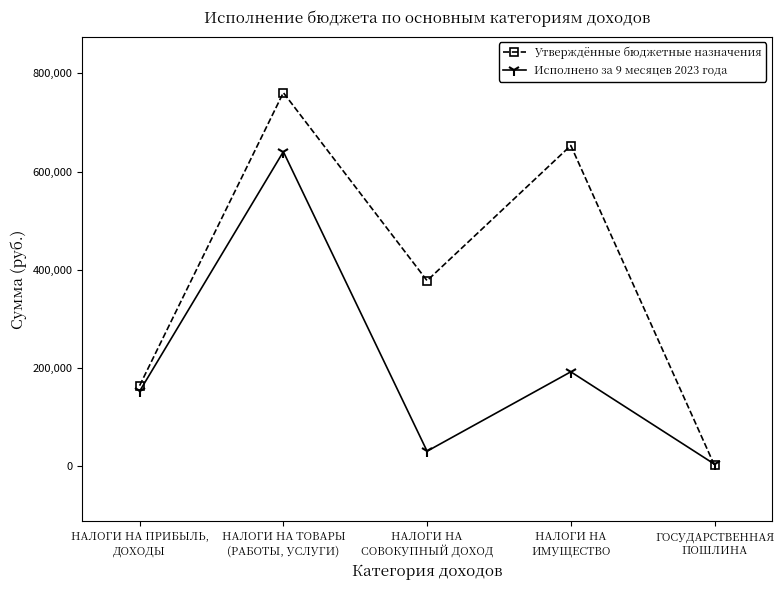

Between НАЛОГИ НА ТОВАРЫ
(РАБОТЫ, УСЛУГИ) and НАЛОГИ НА
ИМУЩЕСТВО, which series saw the biggest shift?

Исполнено за 9 месяцев 2023 года